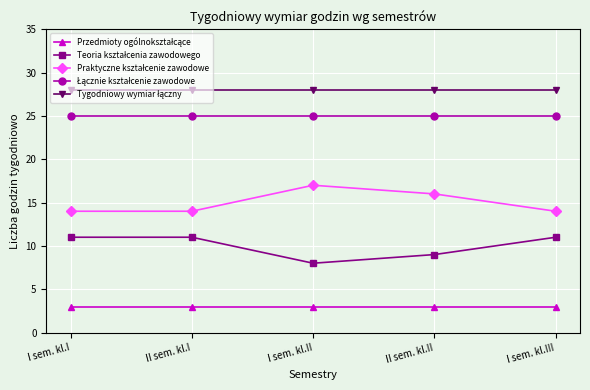

What is the maximum value shown in the chart?

28